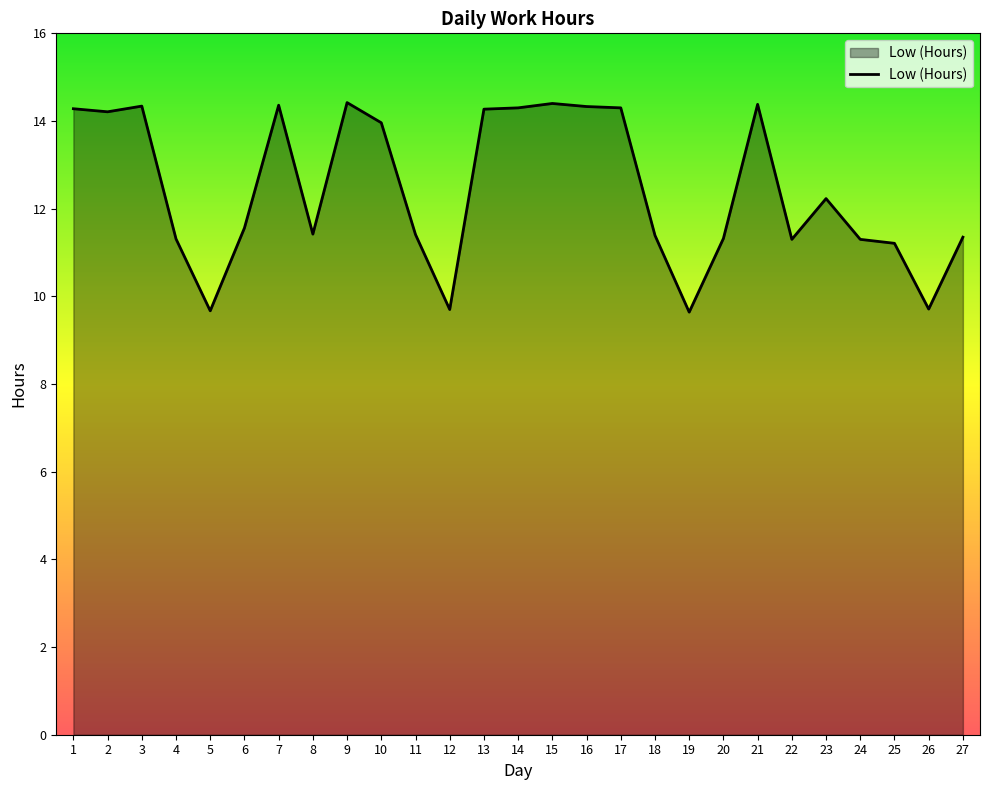

What is the maximum value shown in the chart?

14.4